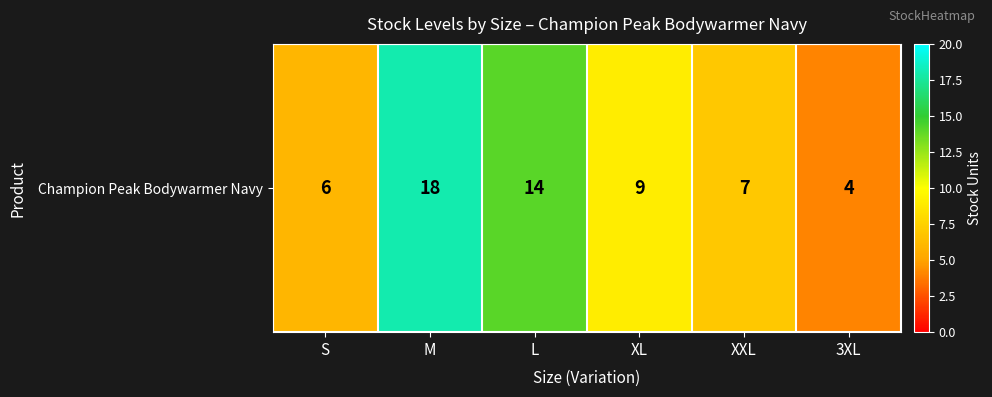

Which has a higher value, S or XXL?

XXL